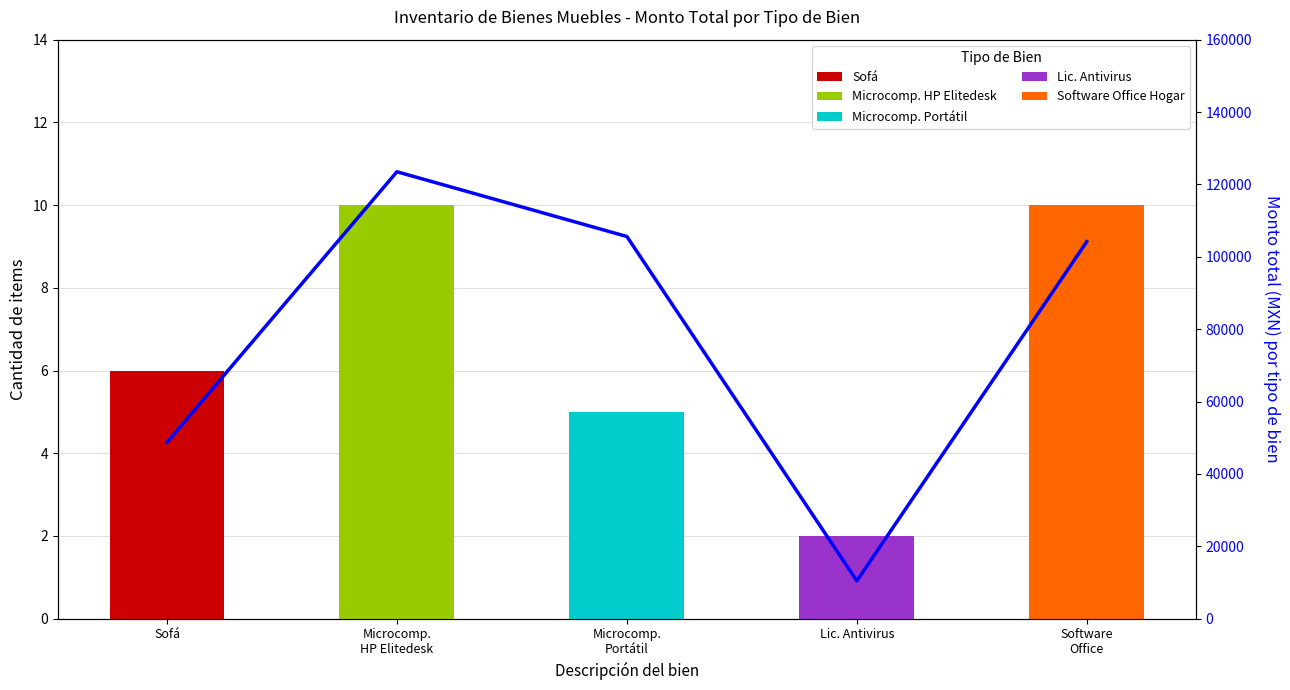

At which label does the data first exceed 104168?

Microcomp.
HP Elitedesk